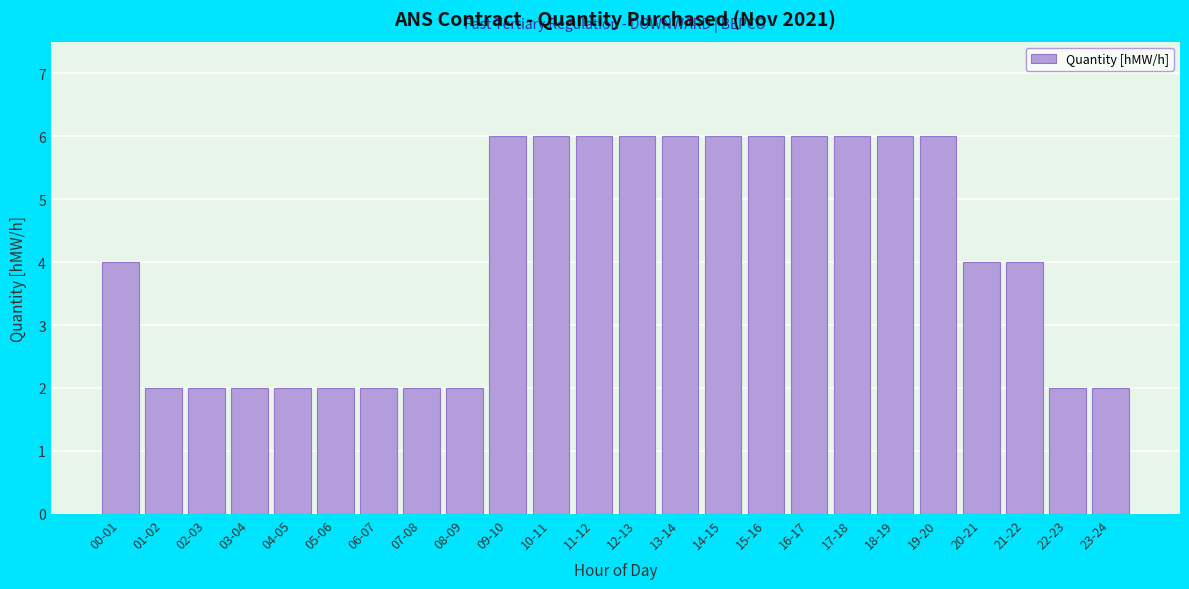

Reading left to right, list all the values displayed in this chart.

00-01=4	01-02=2	02-03=2	03-04=2	04-05=2	05-06=2	06-07=2	07-08=2	08-09=2	09-10=6	10-11=6	11-12=6	12-13=6	13-14=6	14-15=6	15-16=6	16-17=6	17-18=6	18-19=6	19-20=6	20-21=4	21-22=4	22-23=2	23-24=2